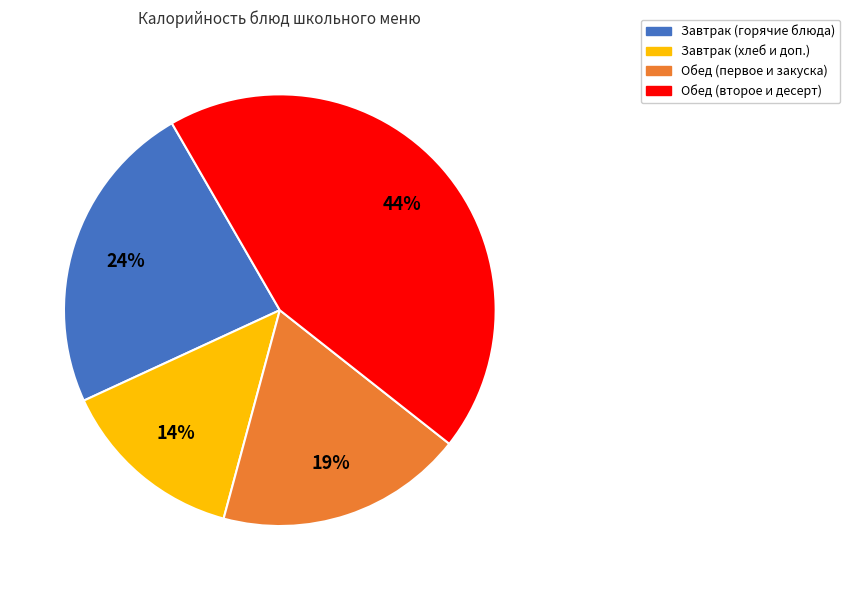

Does any single category account for the majority?

No